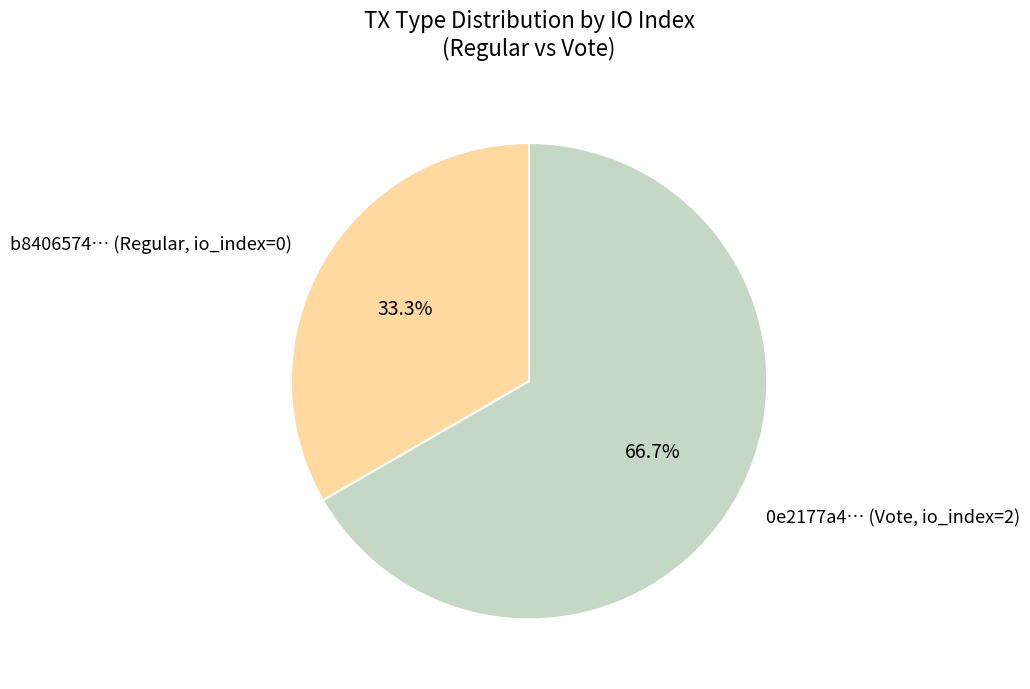

How many segments does this pie chart have?

2